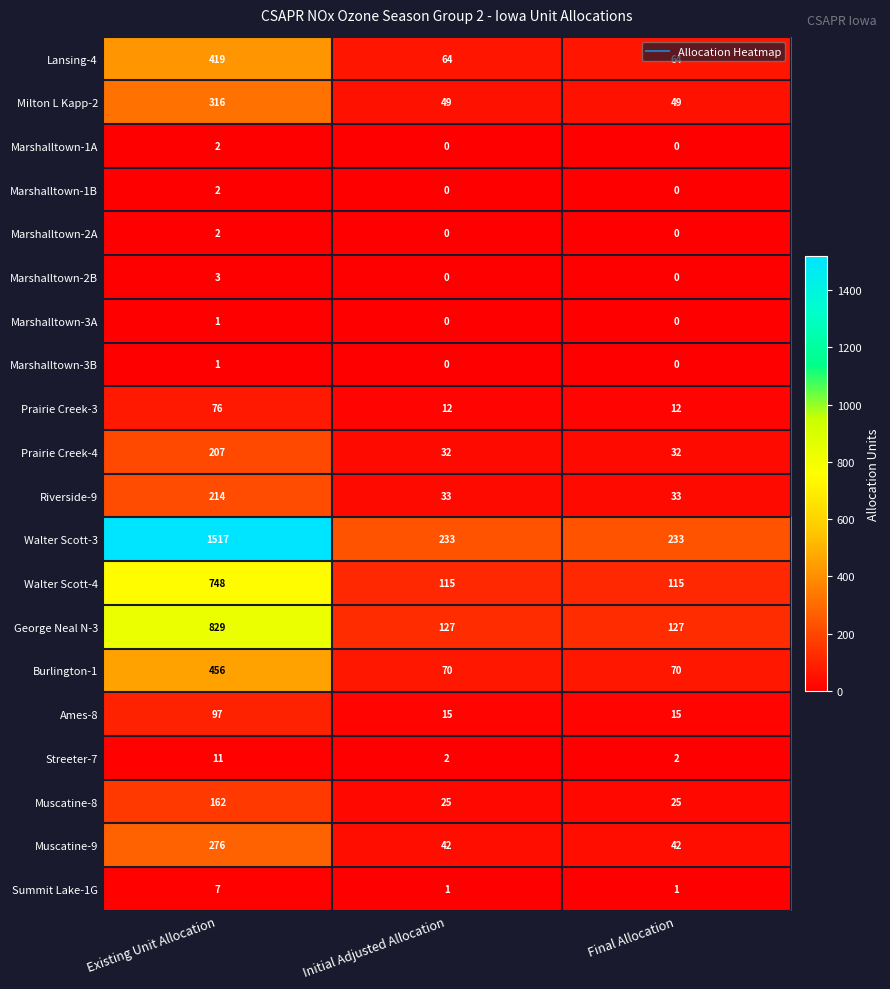

What is the total value across all series at Existing Unit Allocation?

5346